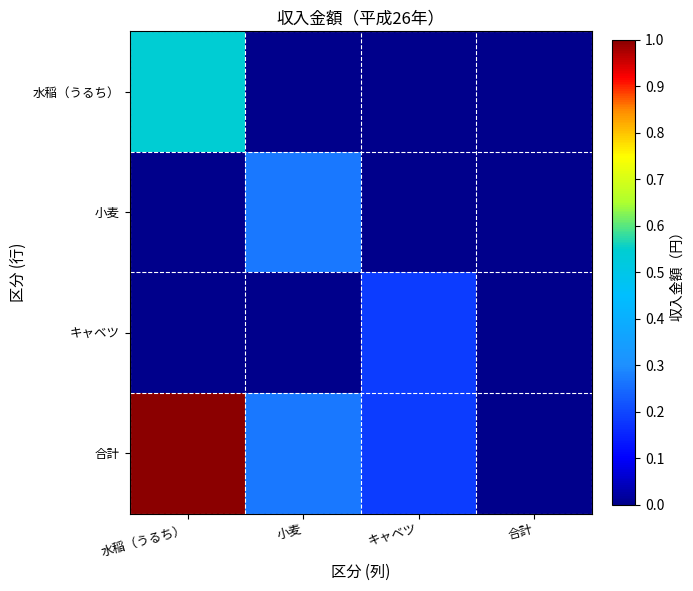

Rank the series at 小麦 from lowest to highest value.

水稲（うるち）, キャベツ, 小麦, 合計